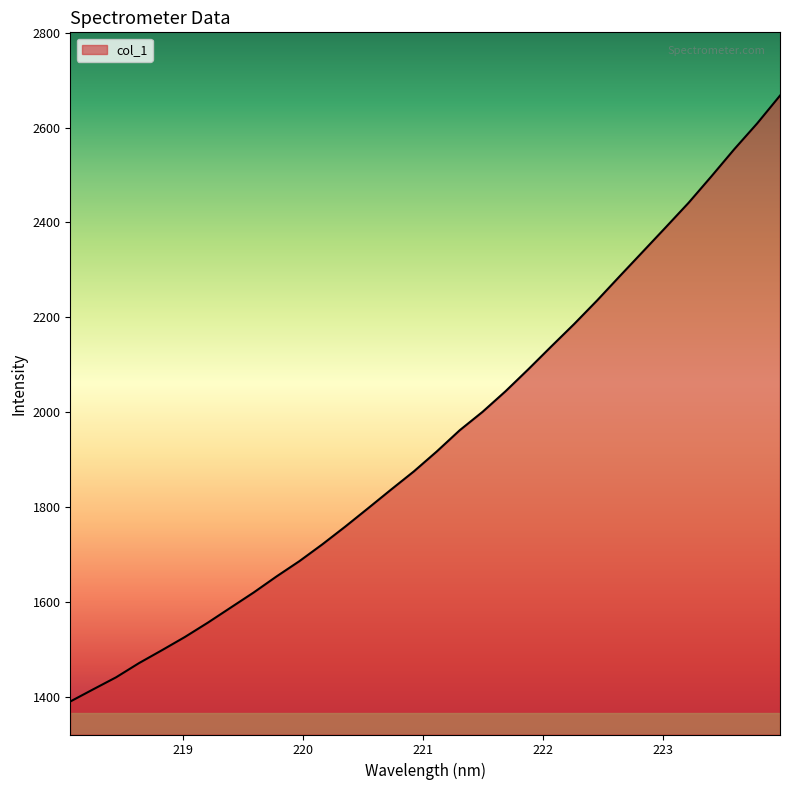

What is the minimum value shown in the chart?

1390.2